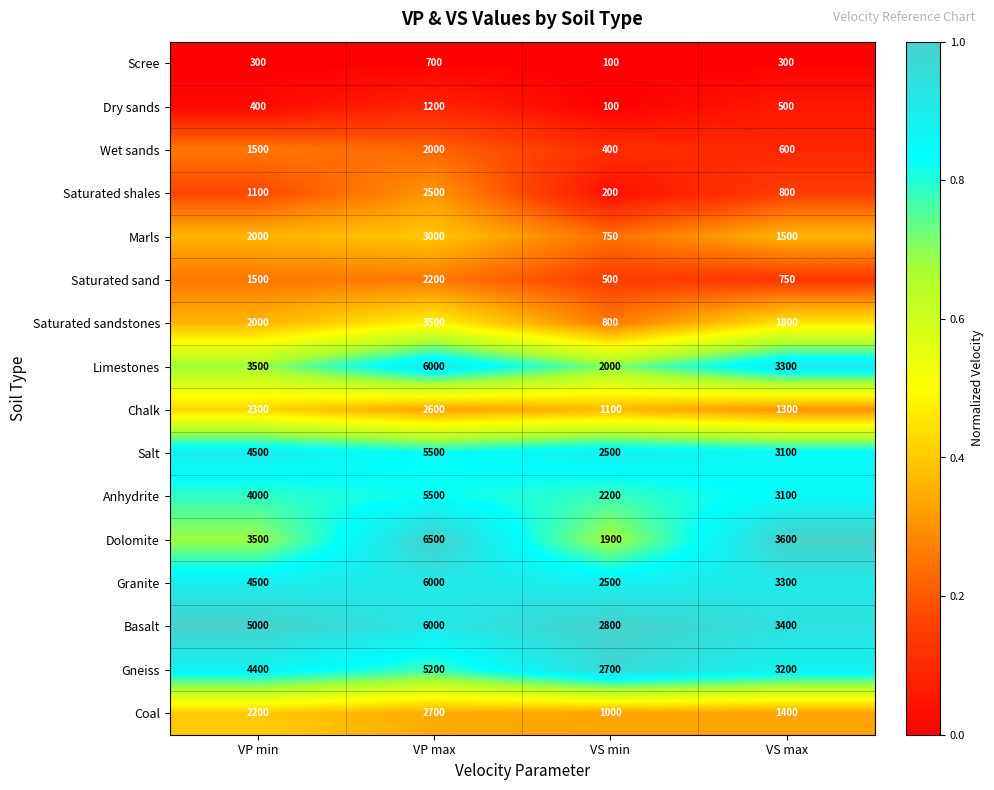

What is the difference between the second highest and second lowest values in the Marls series?

500